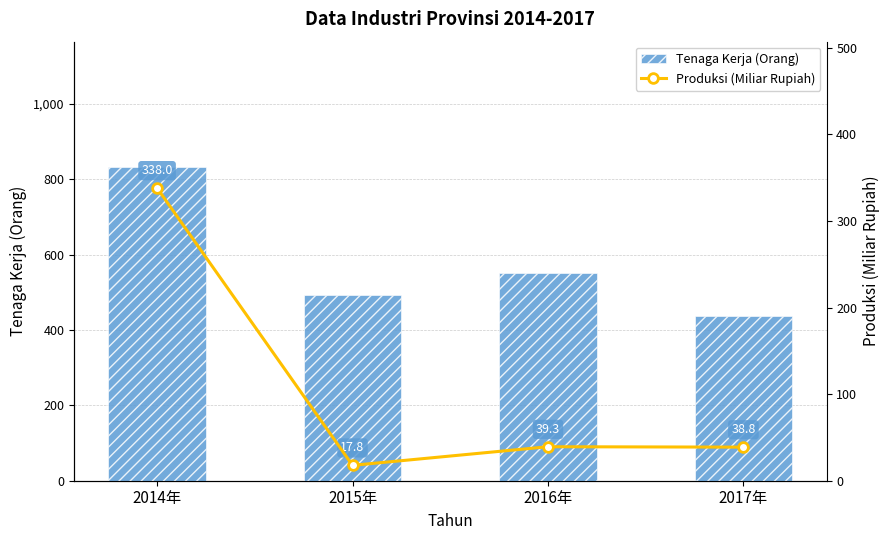

What is the label of the 1st bar from the right?

2017年